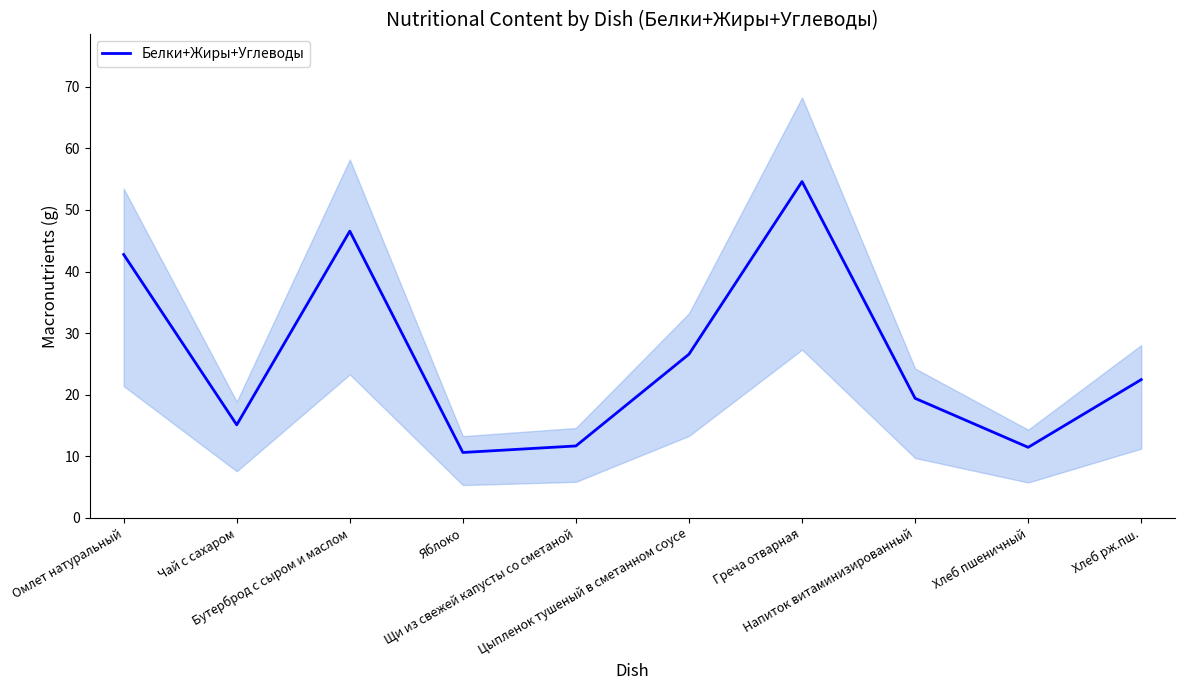

At which category does the data reach its first local valley?

Чай с сахаром